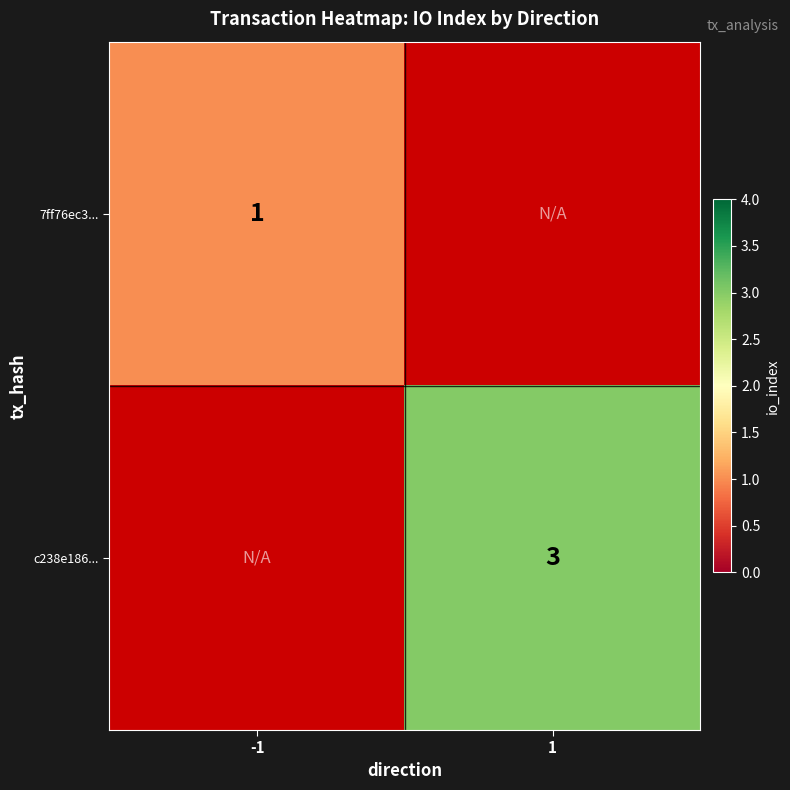

The value of 7ff76ec3... at -1 is 1. True or false?

True